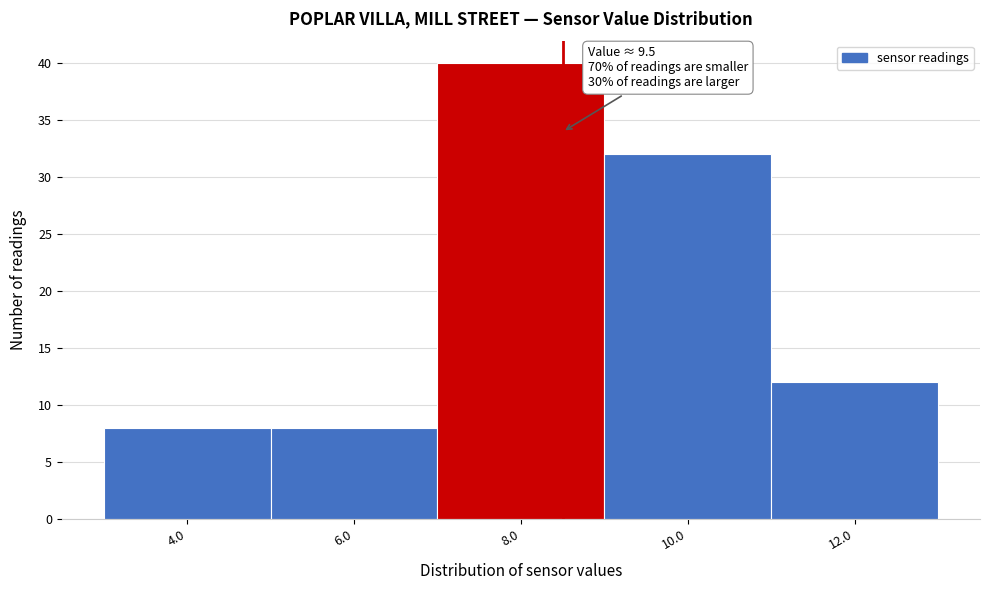

Reading right to left, list all the values displayed in this chart.

12	32	40	8	8